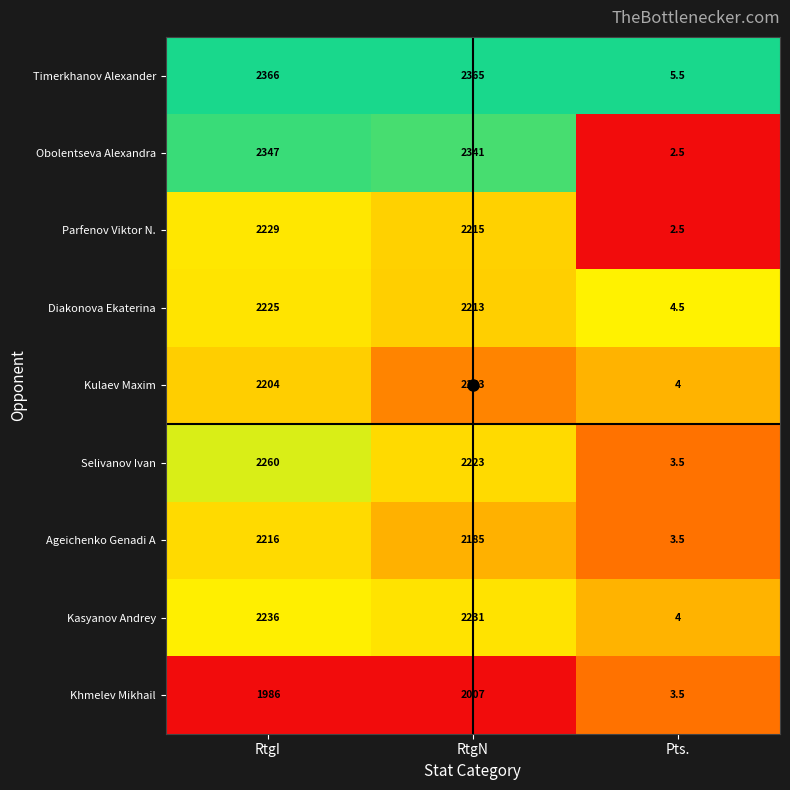

What is the approximate value of Selivanov Ivan at RtgI?

2260.0